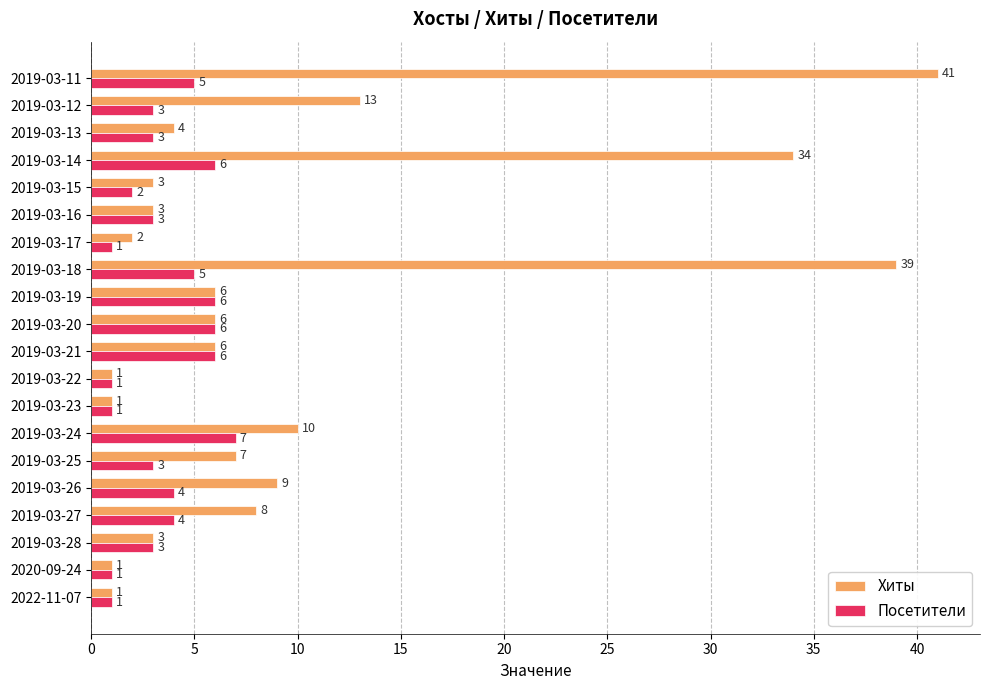

What is the difference between the maximum and minimum values in the Посетители series?

6